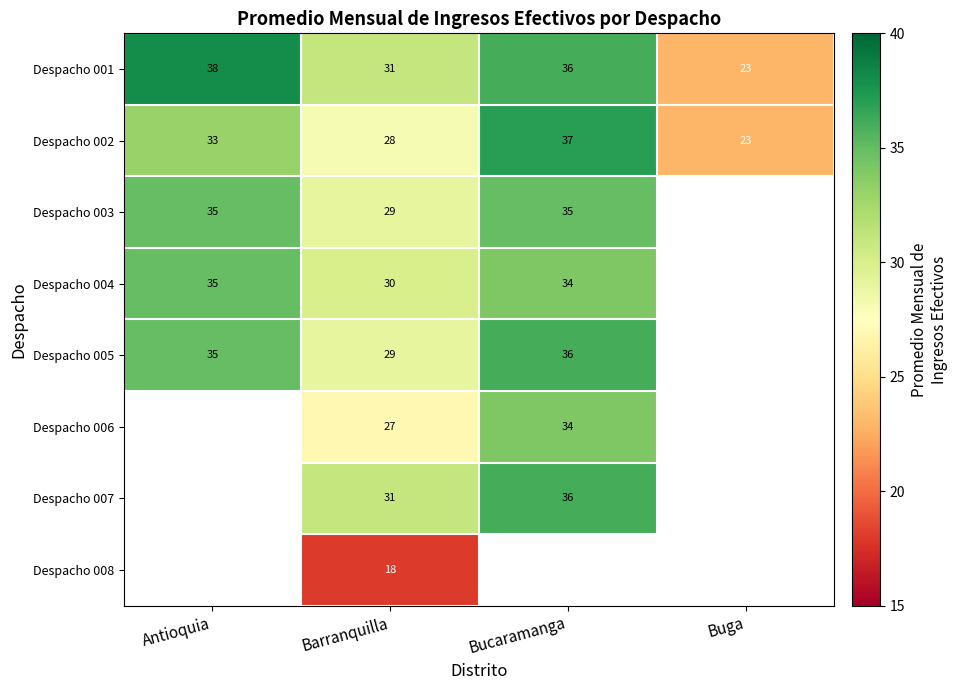

Count the number of categories in the chart.

4